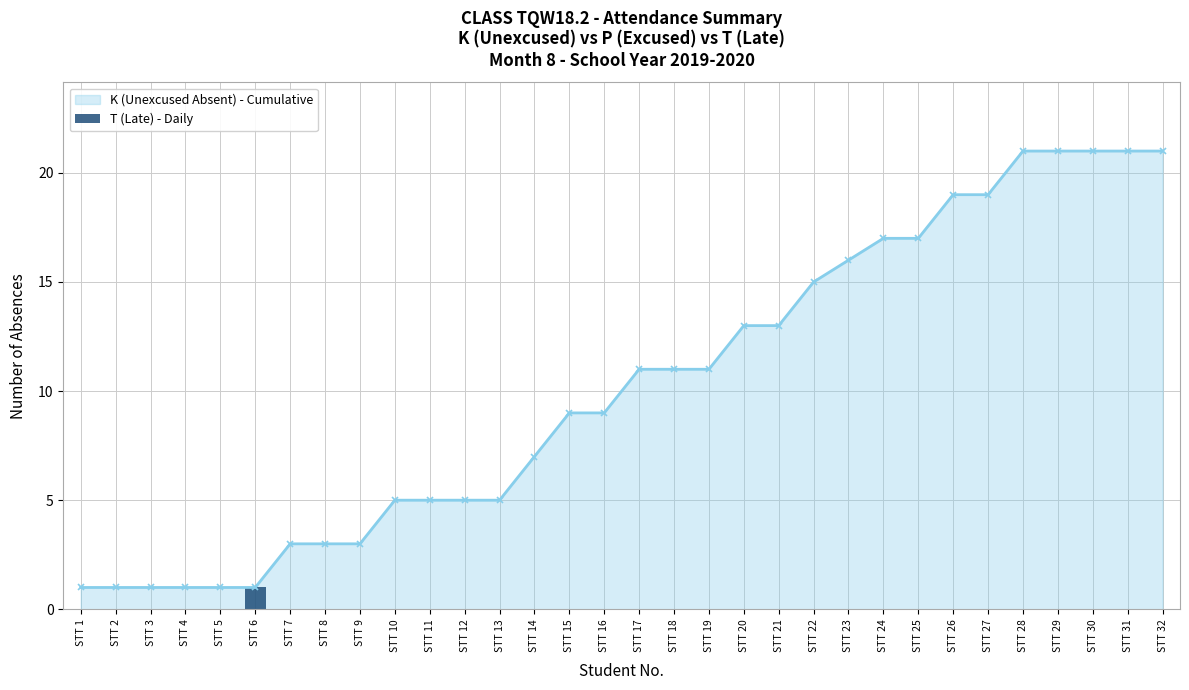

The chart shows a value of 1 at STT 15. True or false?

False